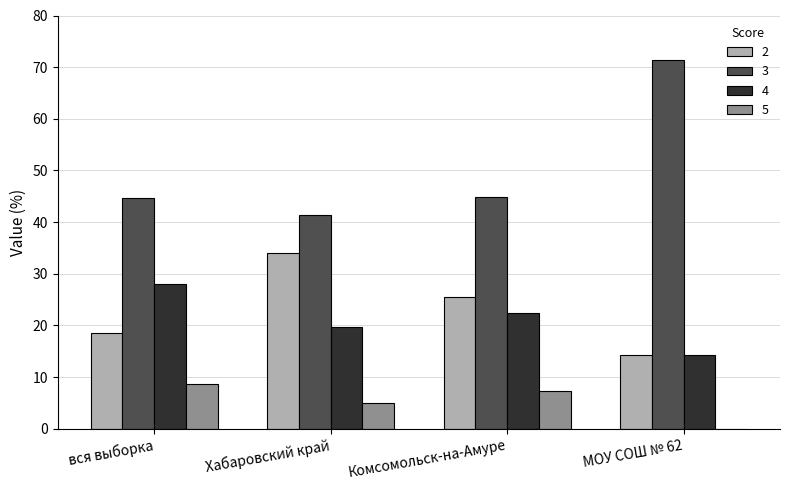

Is it true that 5 equals 11.1 at Комсомольск-на-Амуре?

False